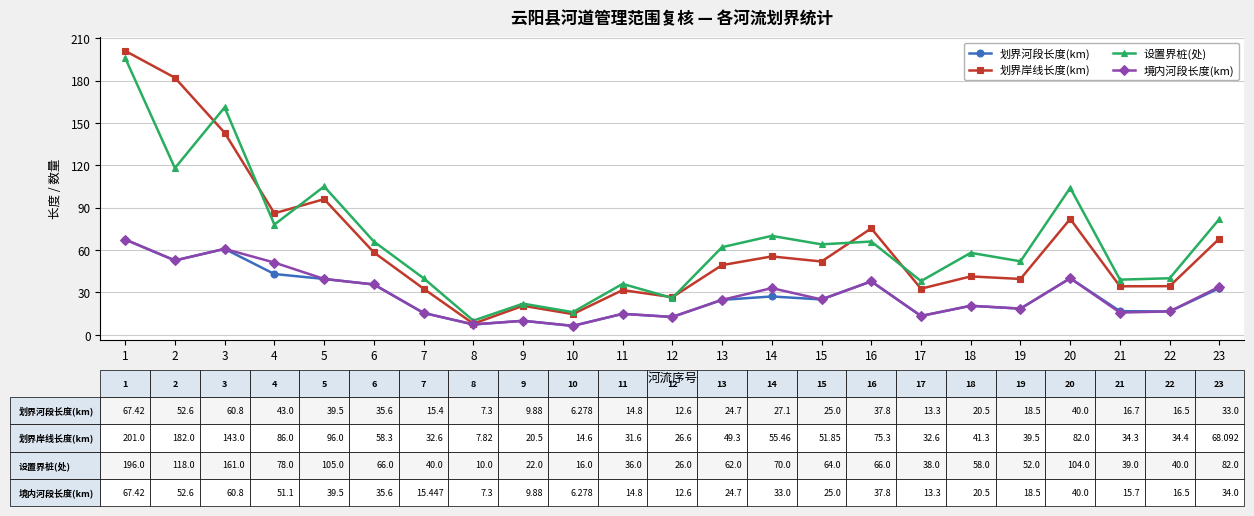

At which label does 划界河段长度(km) first exceed 24?

1